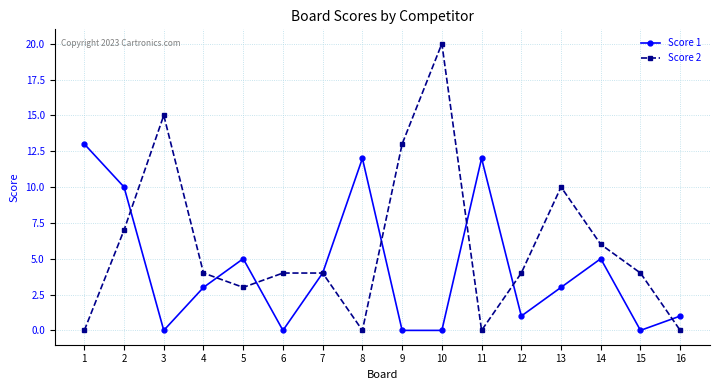

Which series has the widest spread of values?

Score 2